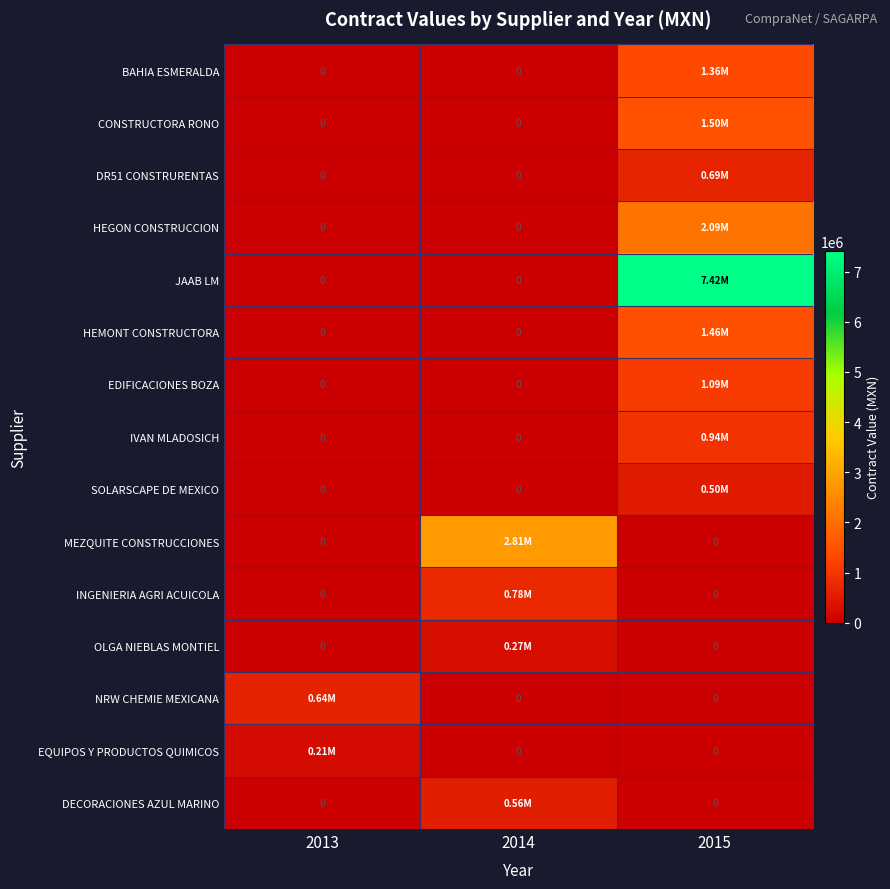

Between 2014 and 2015, which series saw the biggest shift?

JAAB LM